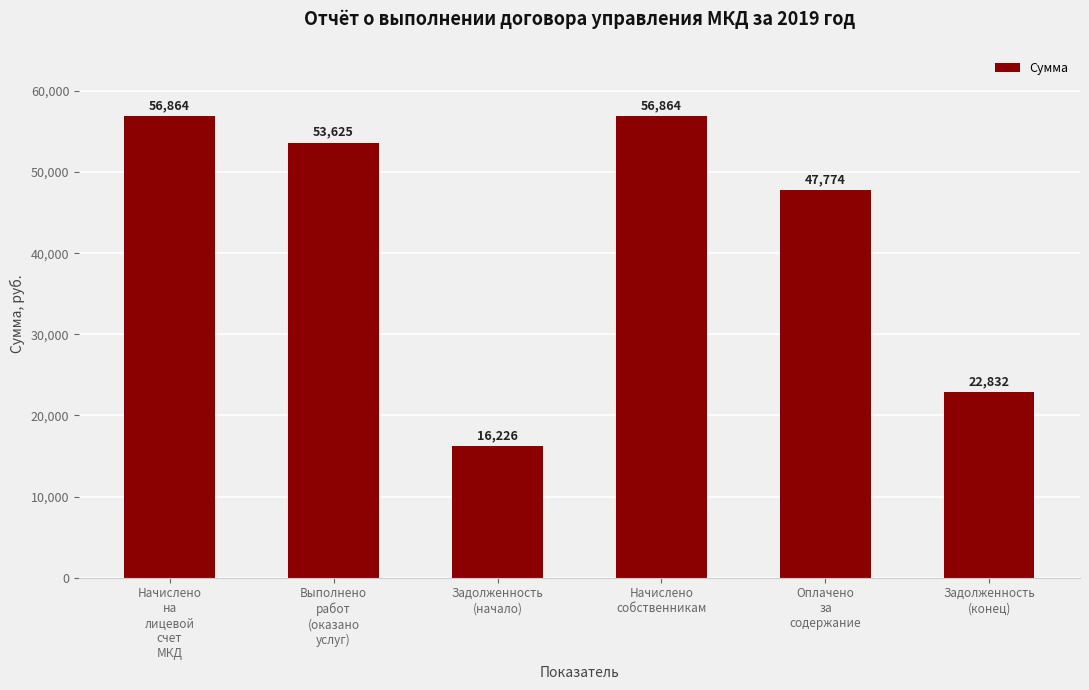

What is the value of the 5th bar from the left?

47773.7